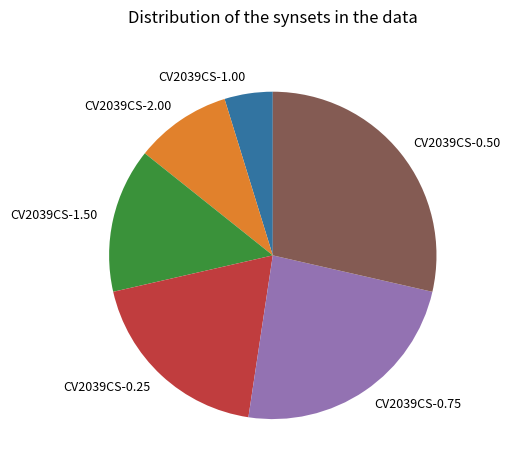

Count the number of slices in the pie.

6